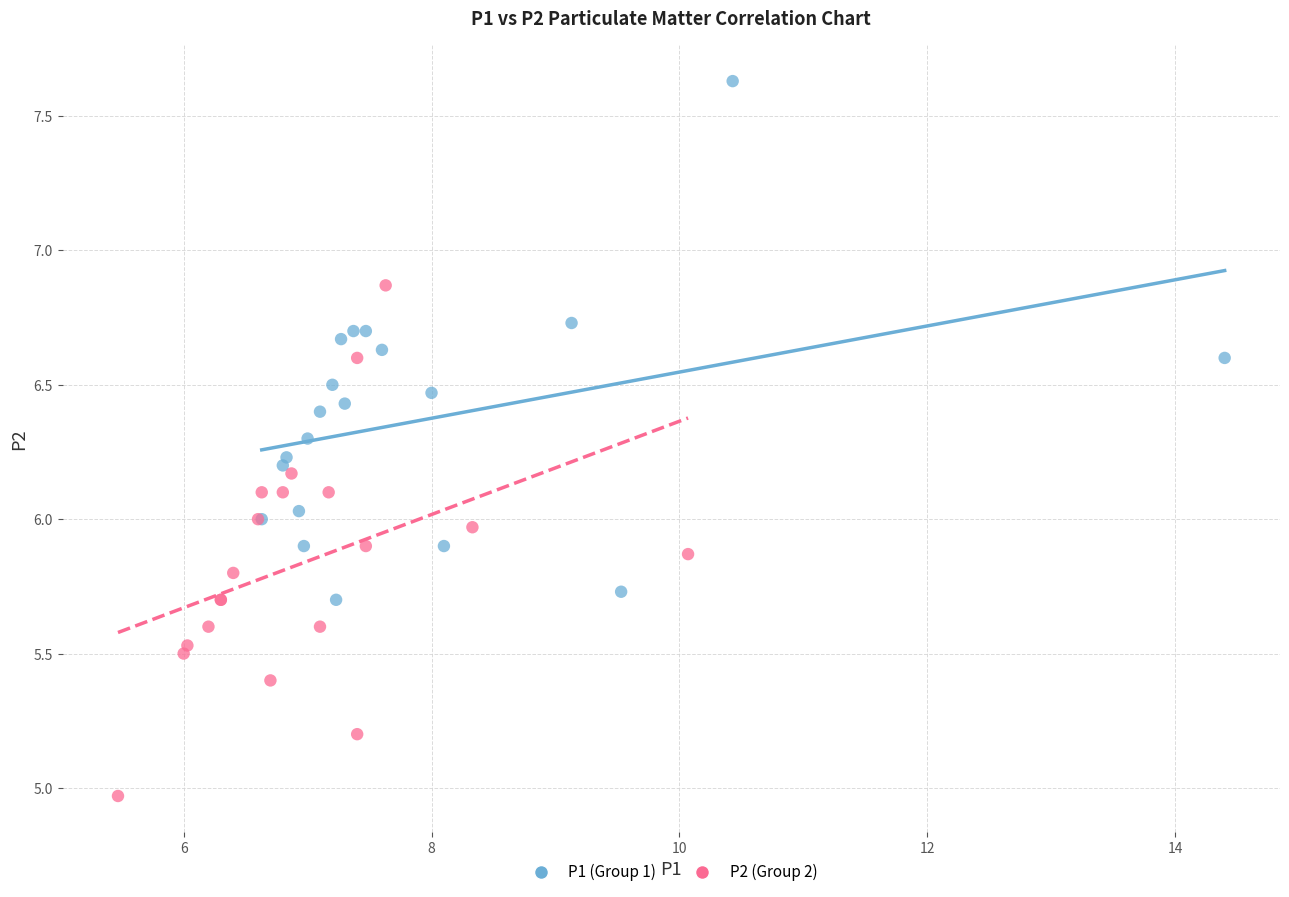

What are all the series names shown in the legend?

P1 (Group 1), P2 (Group 2)